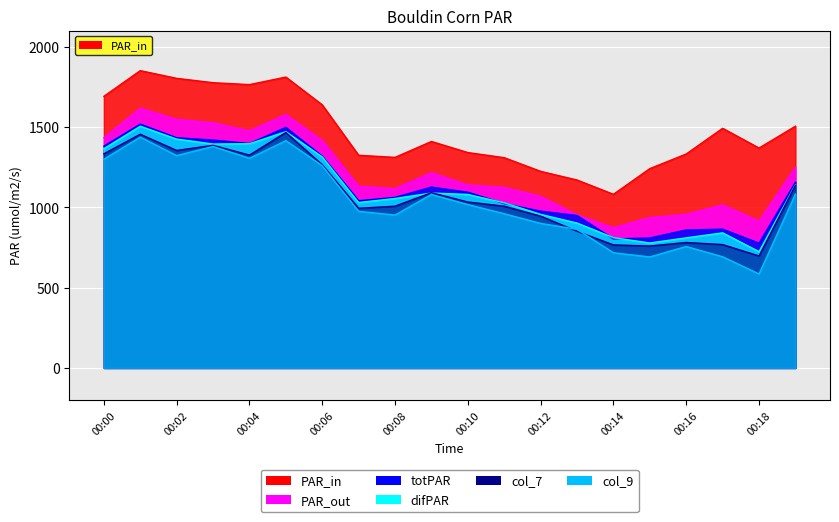

How many lines are shown in the chart?

6